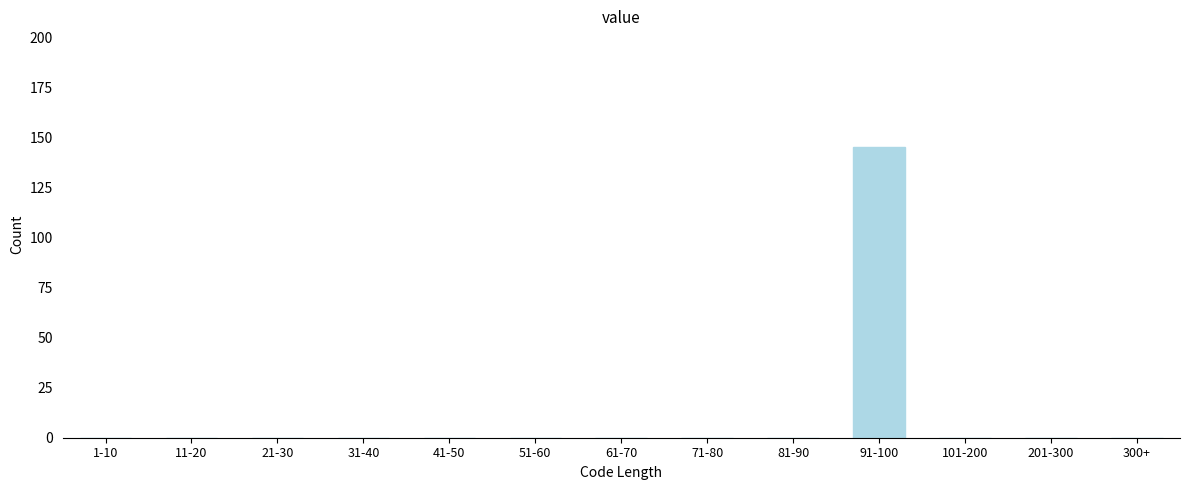

Reading left to right, what are all the values shown in this chart?

1-10=0	11-20=0	21-30=0	31-40=0	41-50=0	51-60=0	61-70=0	71-80=0	81-90=0	91-100=145	101-200=0	201-300=0	300+=0